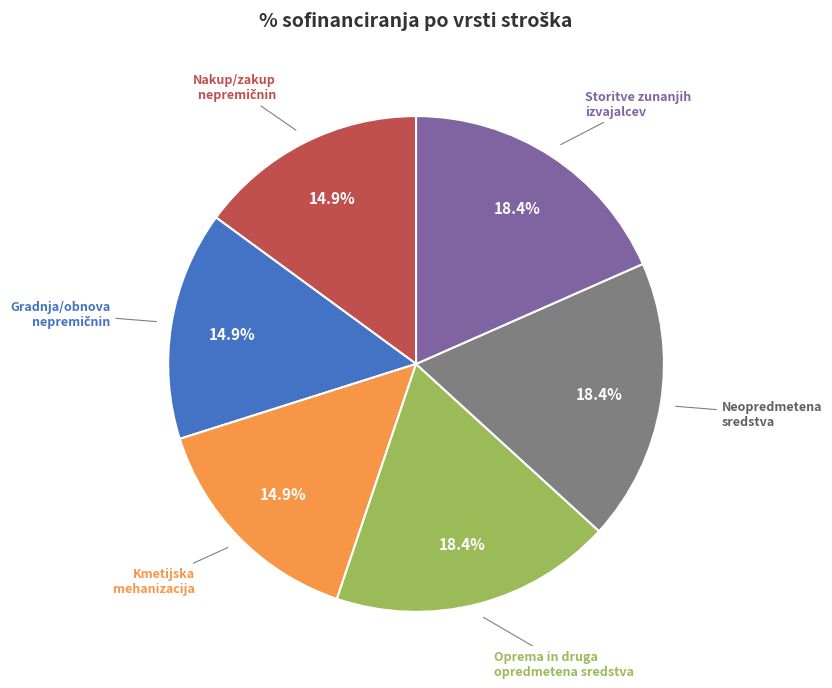

Does any single category account for the majority?

No